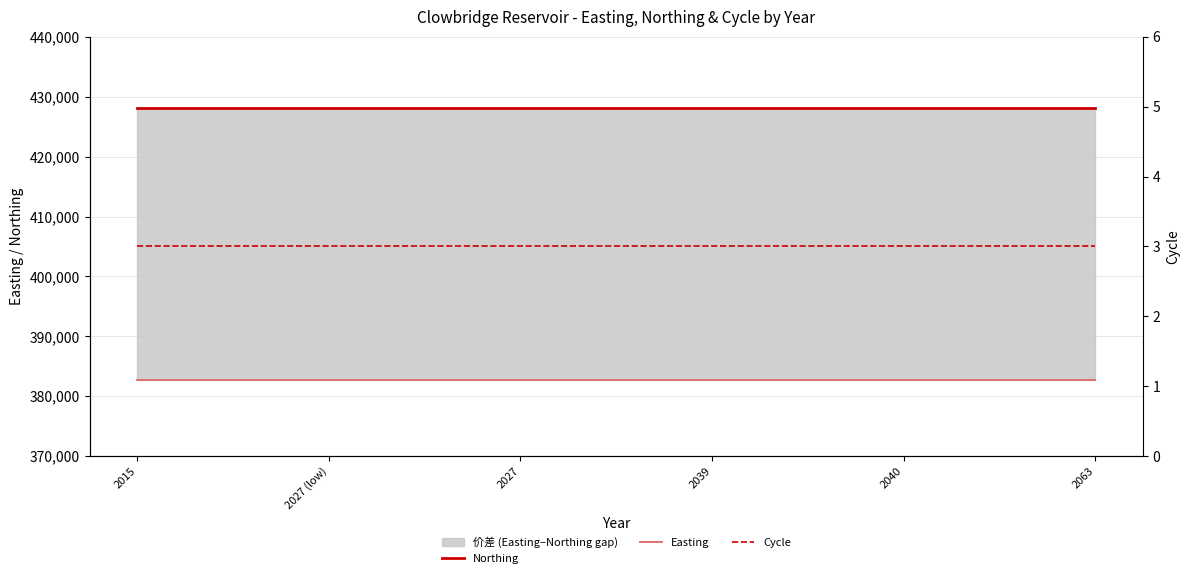

Between 2040 and 2063, which is larger?

2040